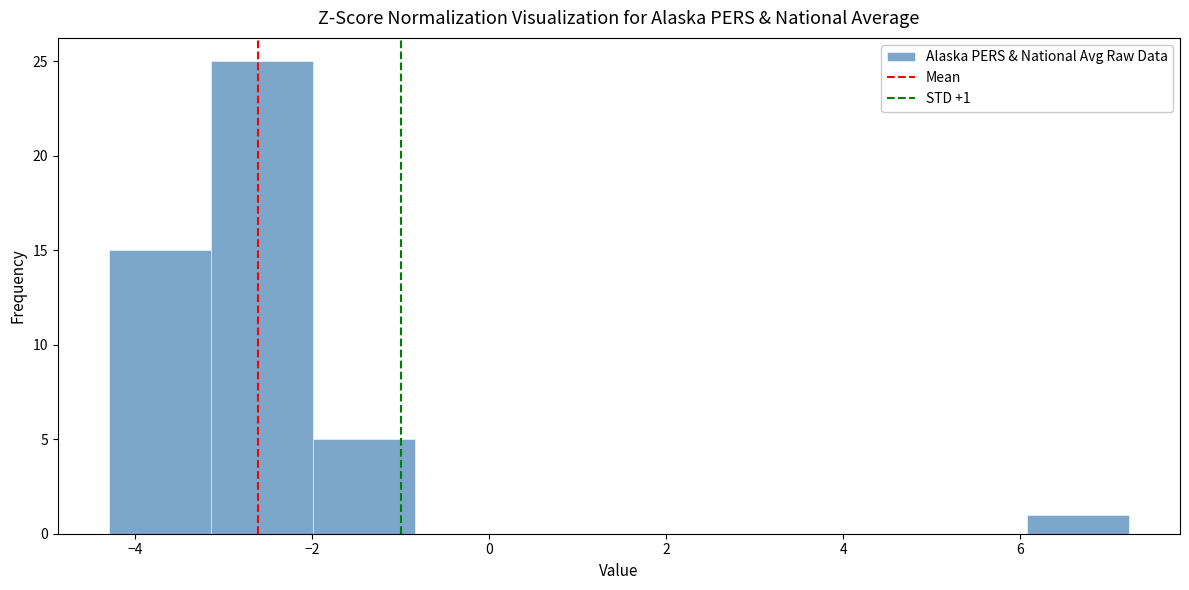

Which range on the x-axis has the tallest bar?

-3.2 to -2.0